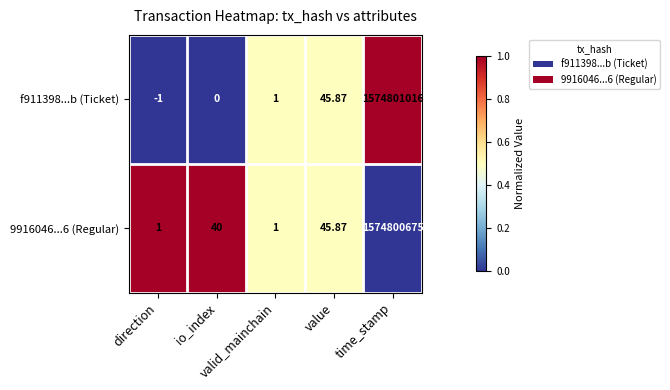

At which category is the sum across all series the highest?

time_stamp